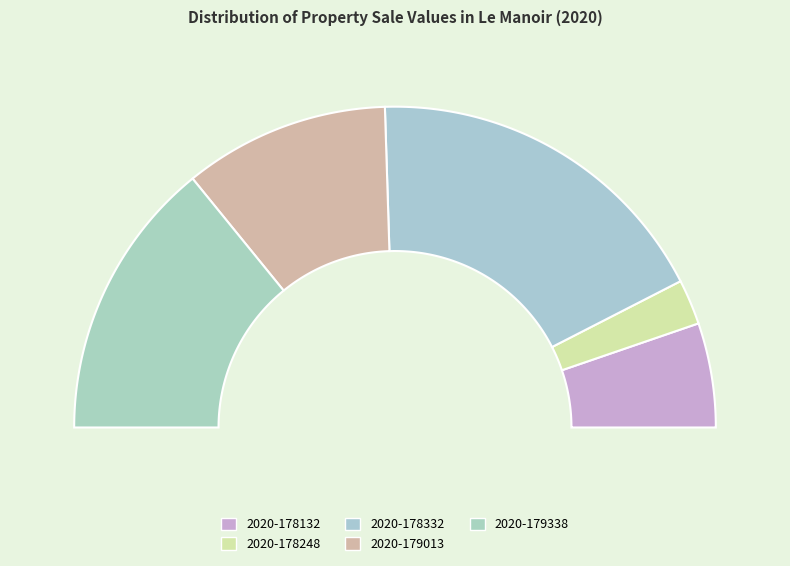

Is 2020-179013 the majority of the pie?

No